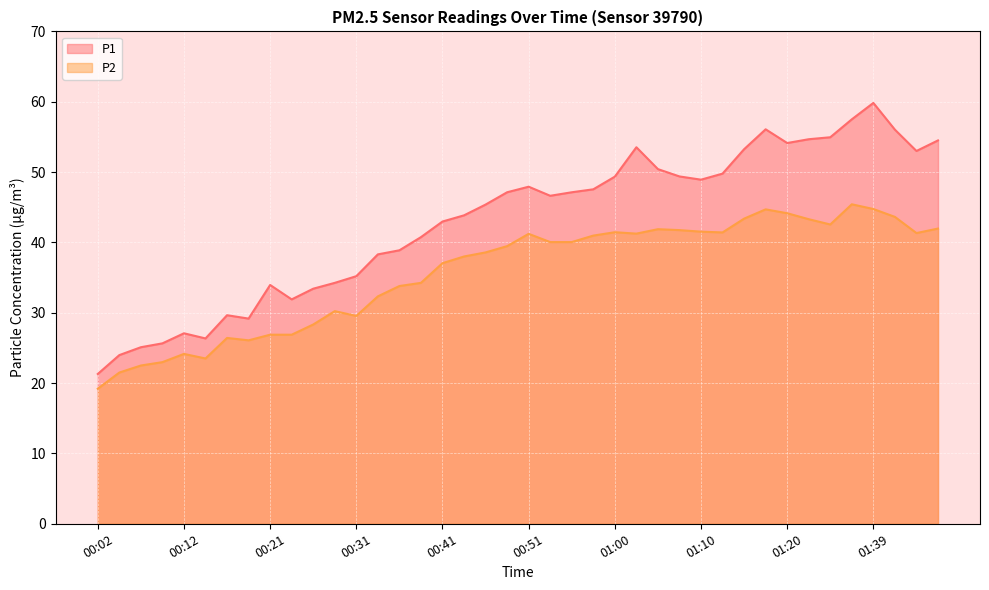

What is the total value across all series at 01:05?

92.3